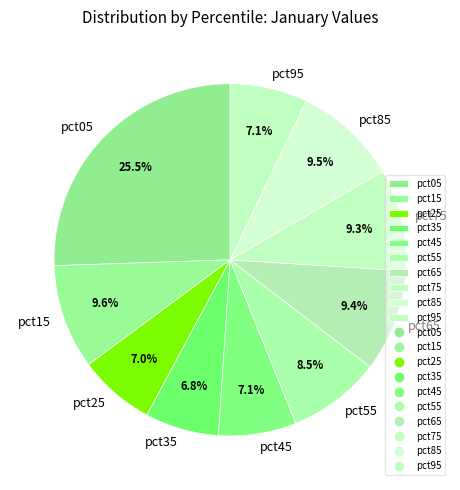

Which slice is the largest?

pct05